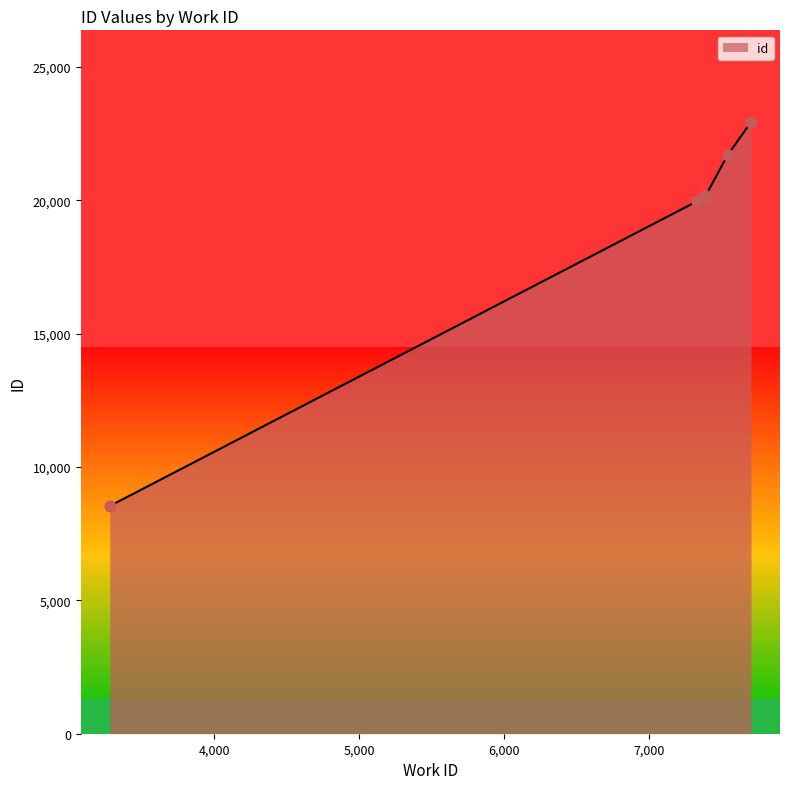

What is the change in value from 7331 to 7388?

+193